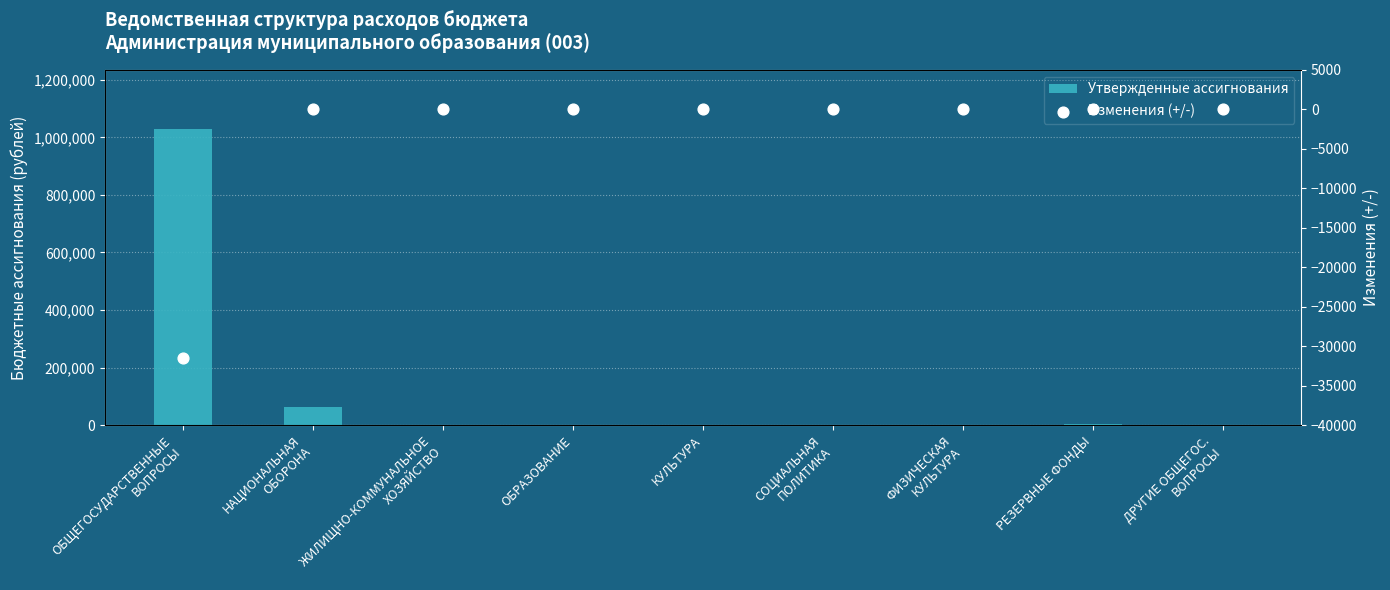

At how many categories does at least one series exceed 651579?

1